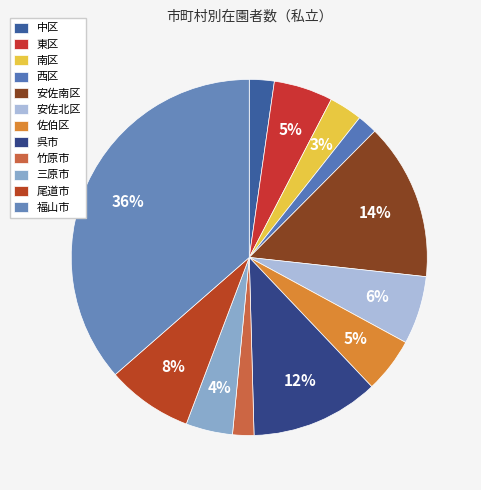

How many slices are in this pie chart?

12